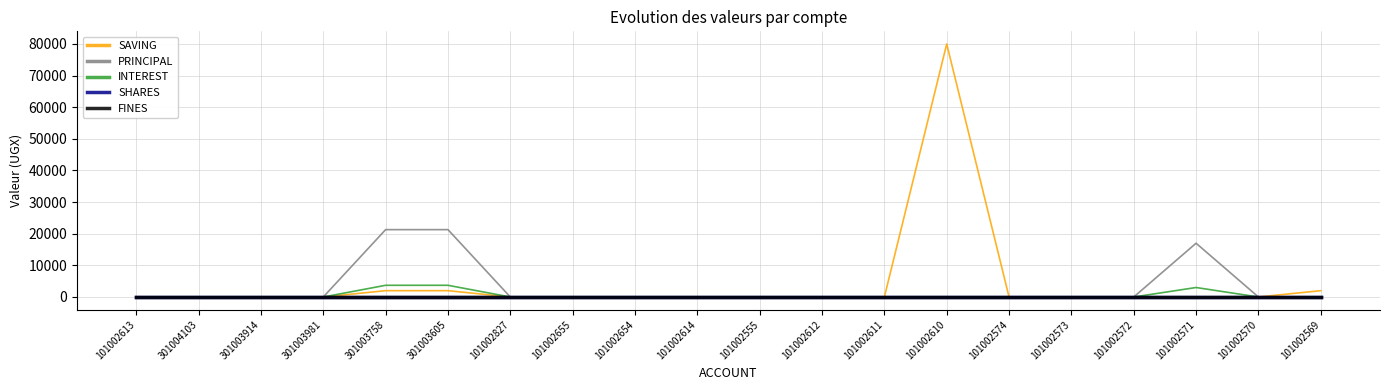

True or false: FINES and INTEREST cross at least once.

False